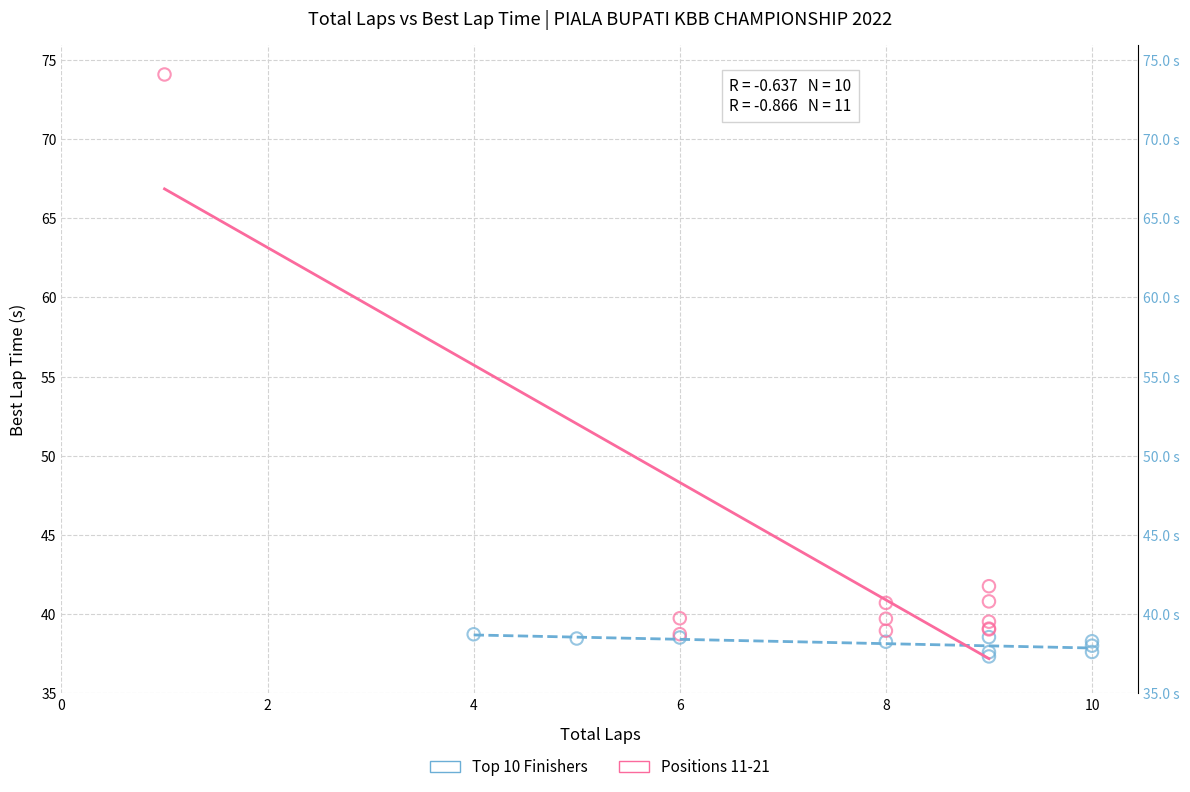

What are all the series names shown in the legend?

Top 10 Finishers, Positions 11-21